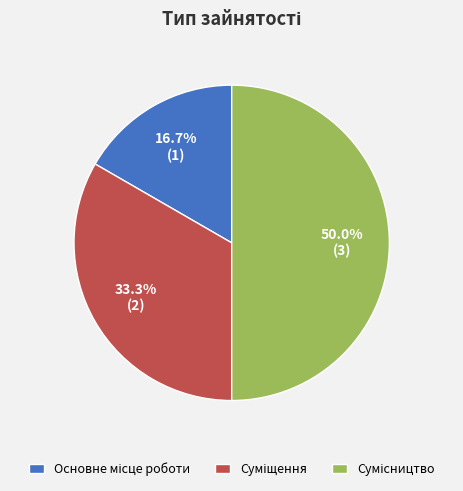

How many slices are in this pie chart?

3